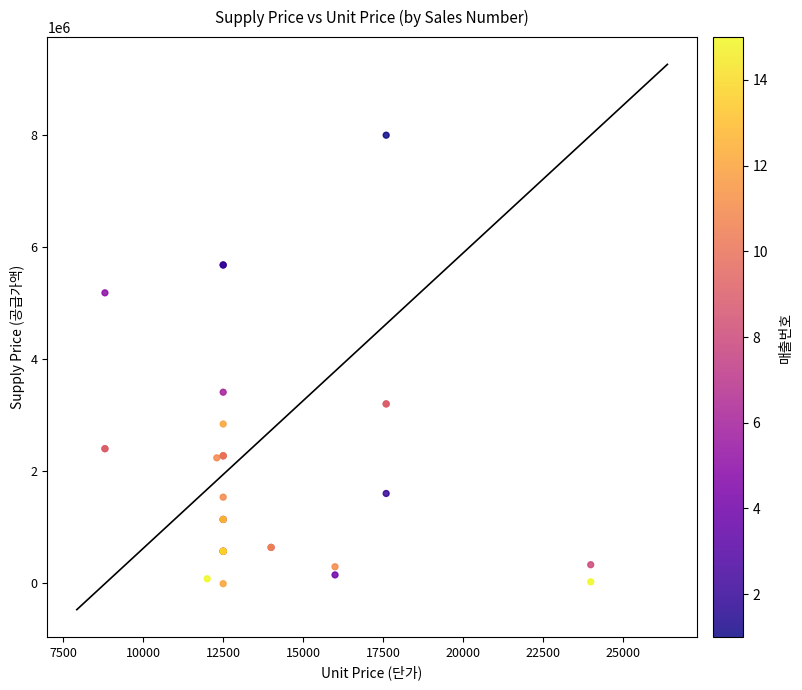

What Y value in the scatter plot is closest to 3994318?

3409091